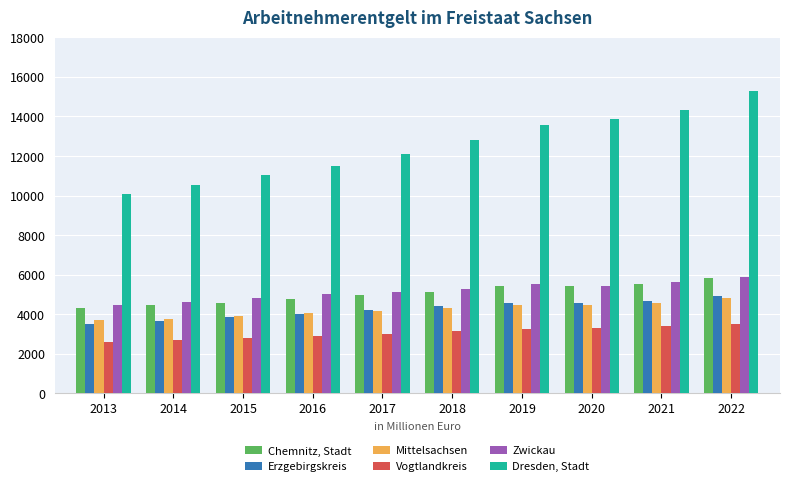

Which series has the widest spread of values?

Dresden, Stadt